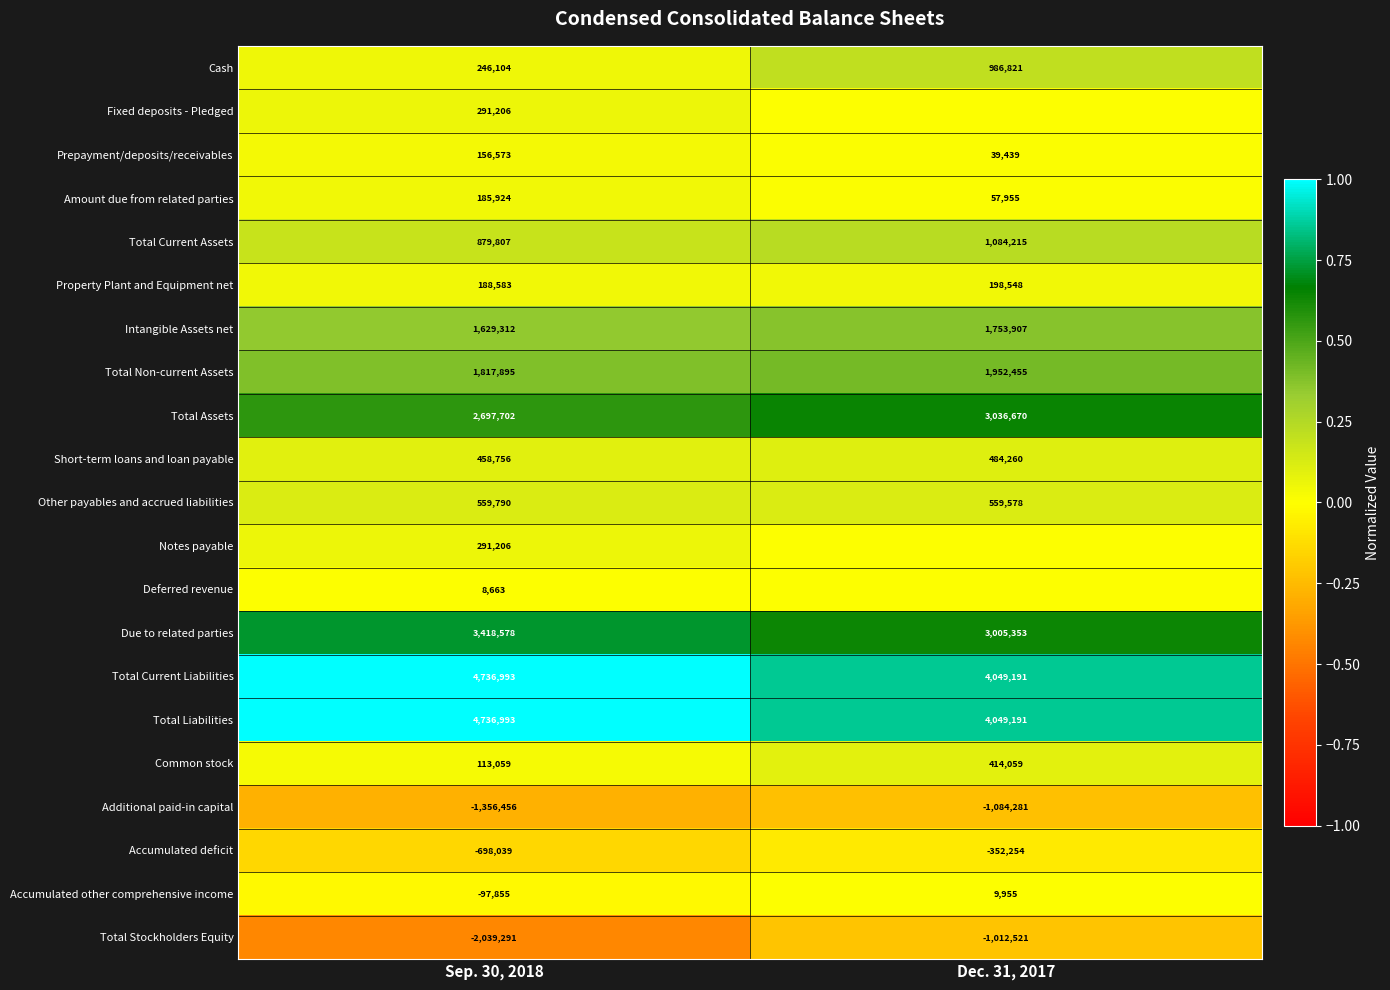

What is the sum of all Due to related parties values?

6423931